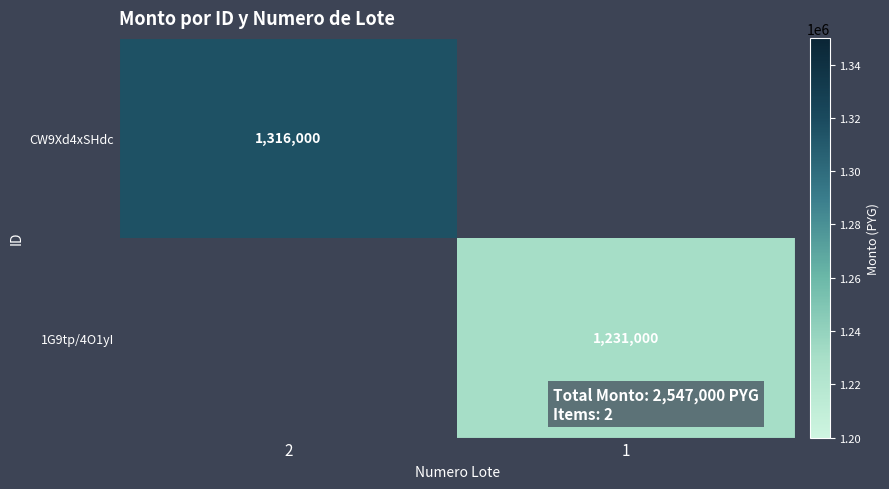

True or false: 1G9tp/4O1yI has a value of 1853537 at 1.

False